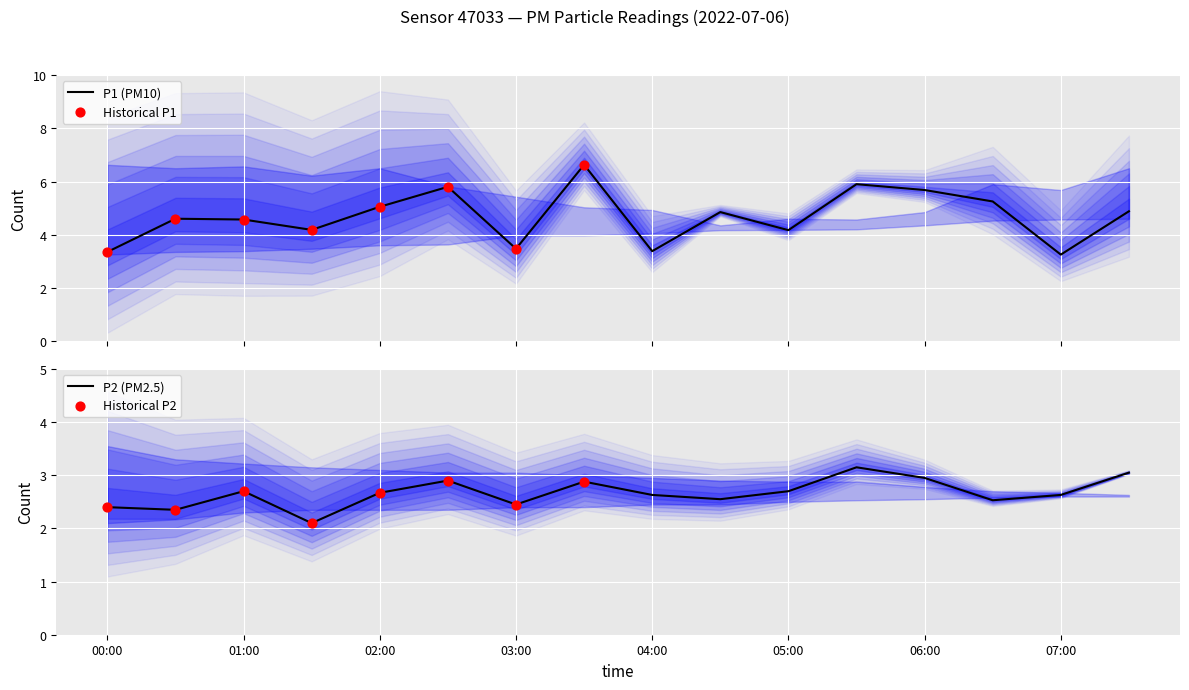

What are all the series names shown in the legend?

P1, P2